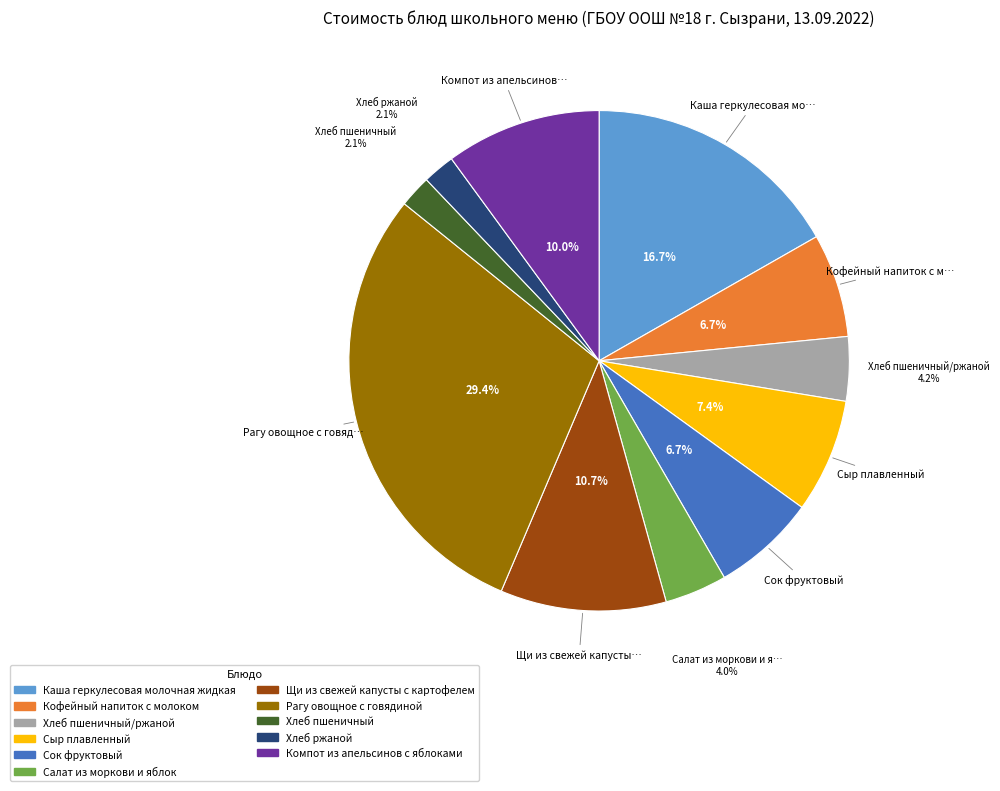

Does any single category account for the majority?

No